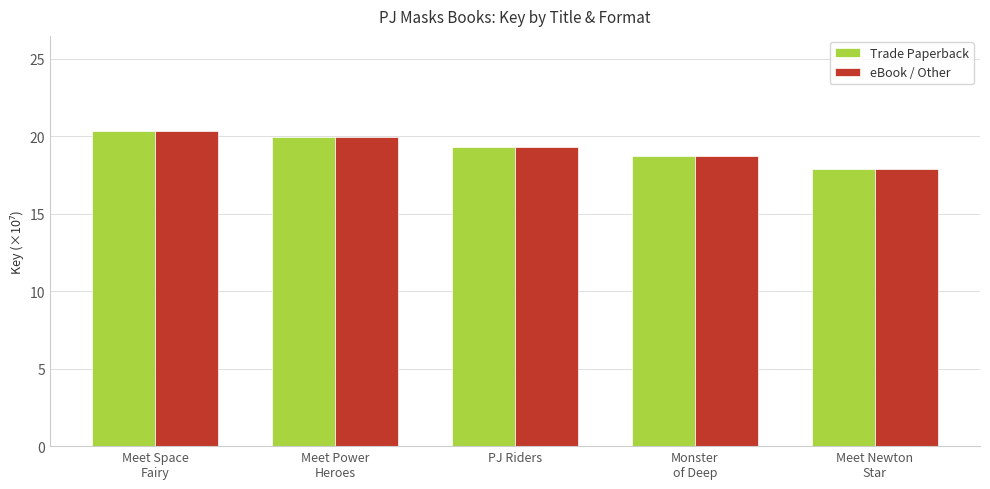

Read the eBook / Other value at PJ Riders.

19.3